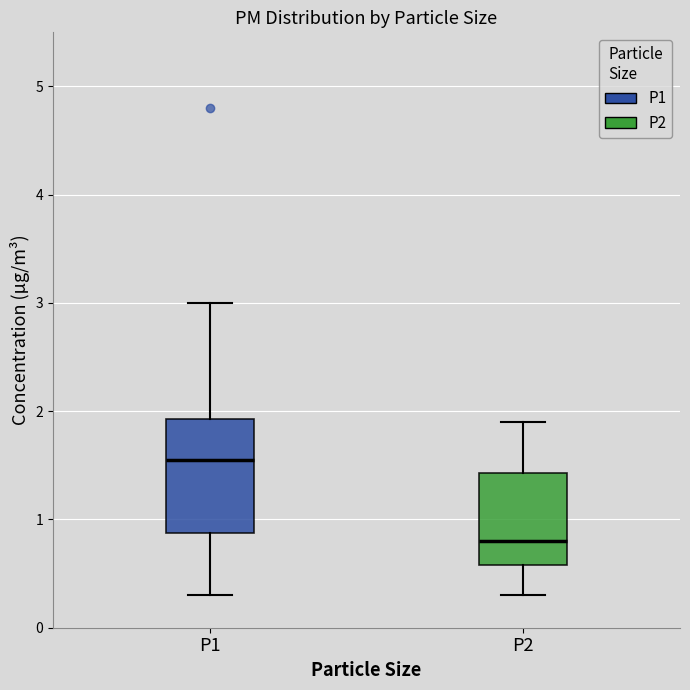

Reading left to right, transcribe this box plot: for each box, give where its median line is, the range the box spans, and where its two whiskers end, as read against the y-axis. The values are not printed on the chart, so give them approximately, as read against the axis.

P1: median 1.6, box 0.9 to 1.9, whiskers 0.3 to 3.0
P2: median 0.8, box 0.6 to 1.4, whiskers 0.3 to 1.9